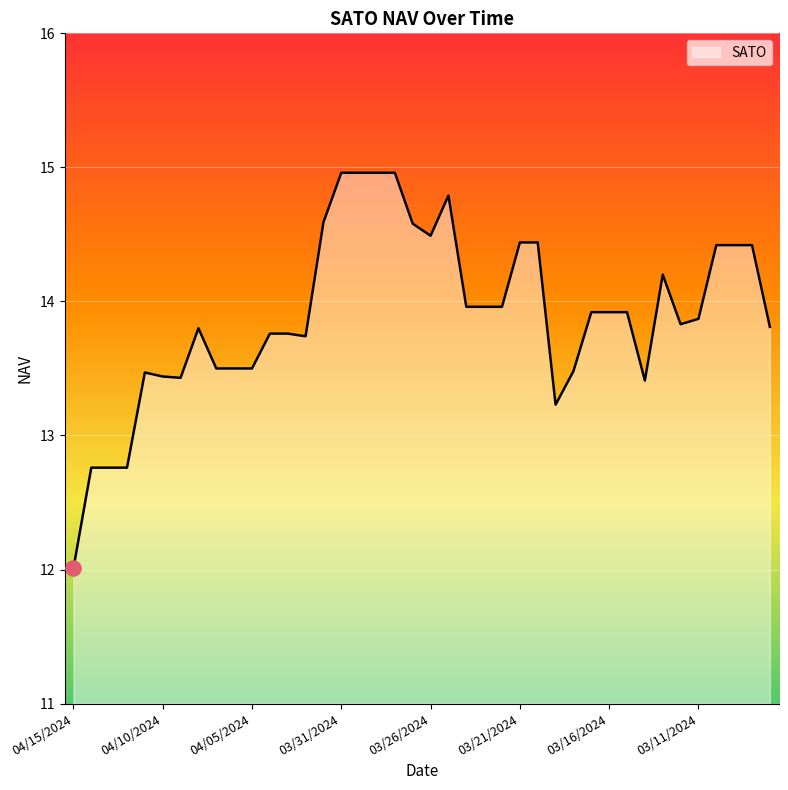

What is the greatest value displayed?

15.0